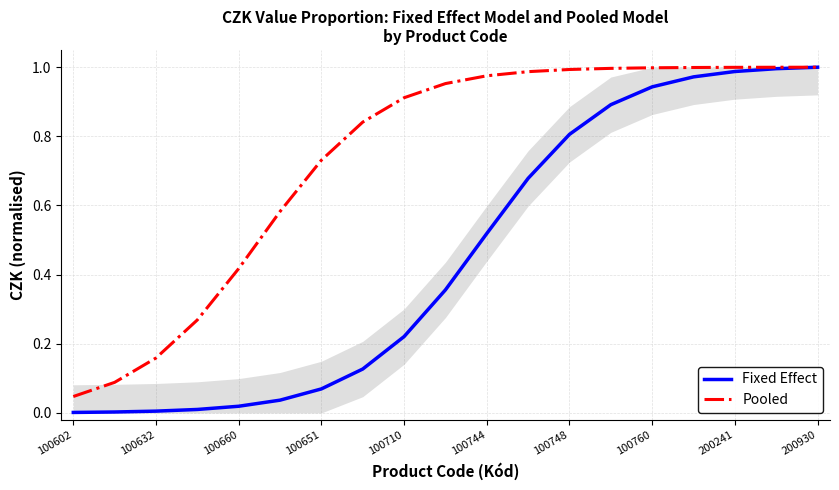

How many categories are shown in the chart?

19